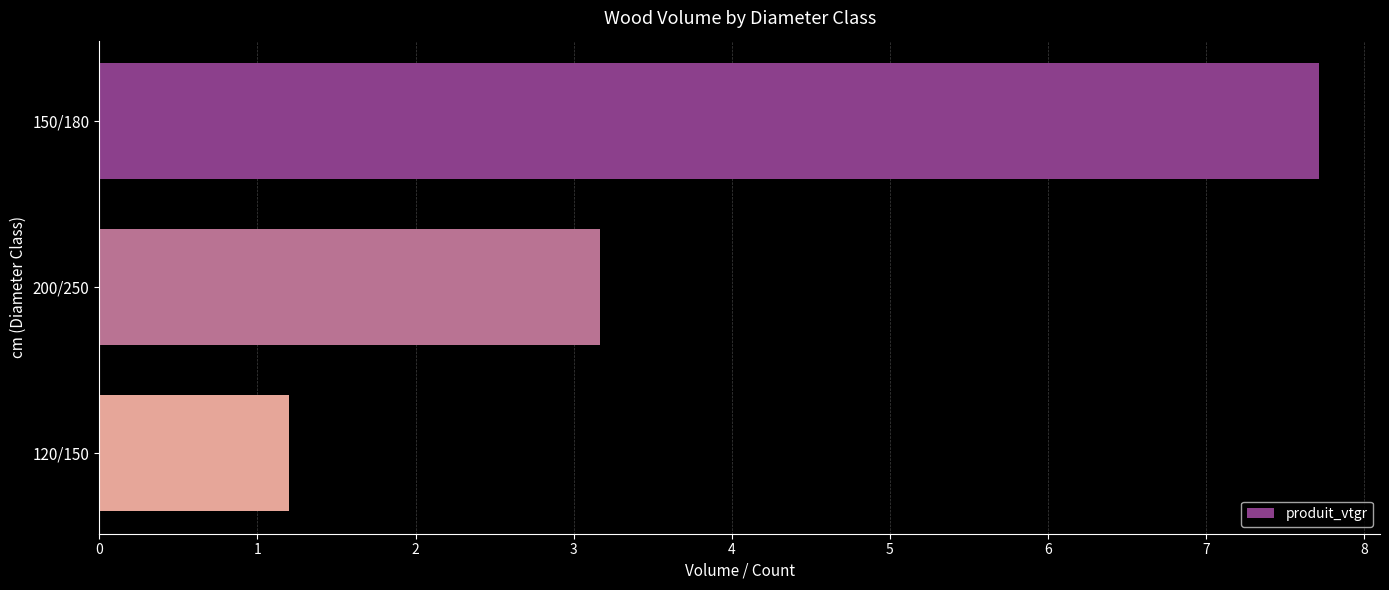

Reading bottom to top, transcribe all the data shown in this chart.

120/150=1.2	200/250=3.2	150/180=7.7